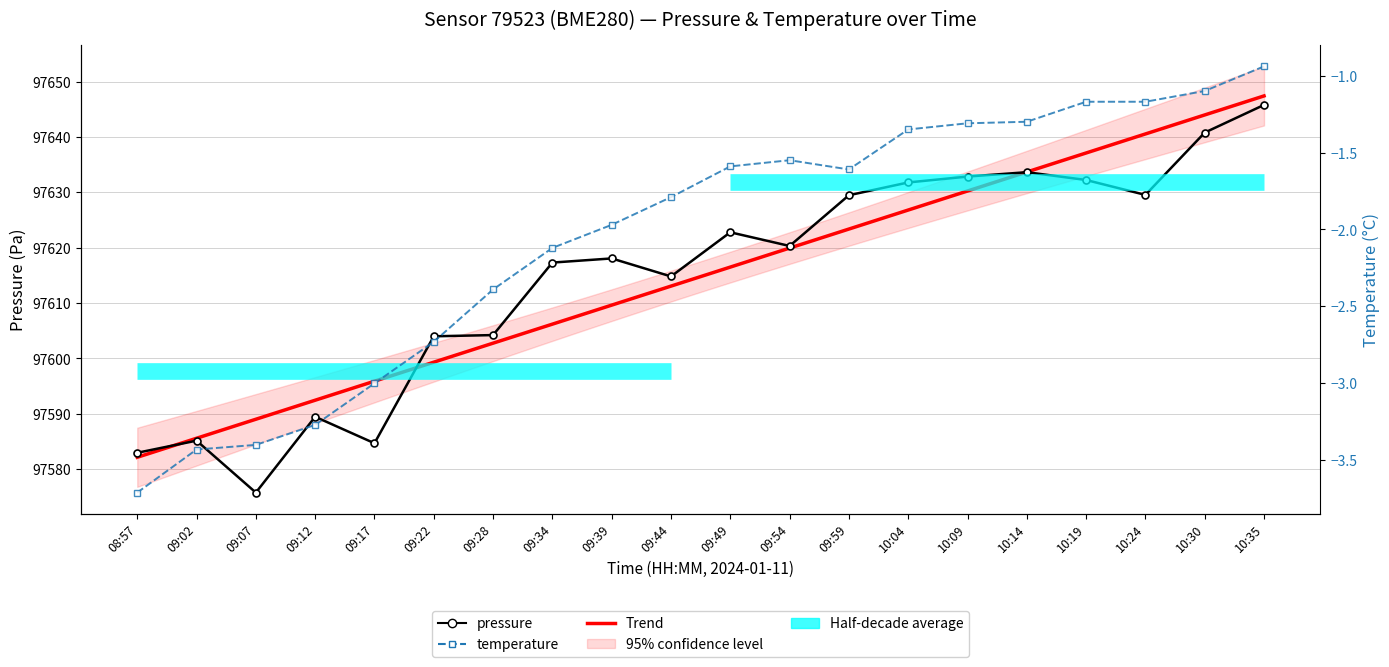

What is the smallest value displayed?

-3.7